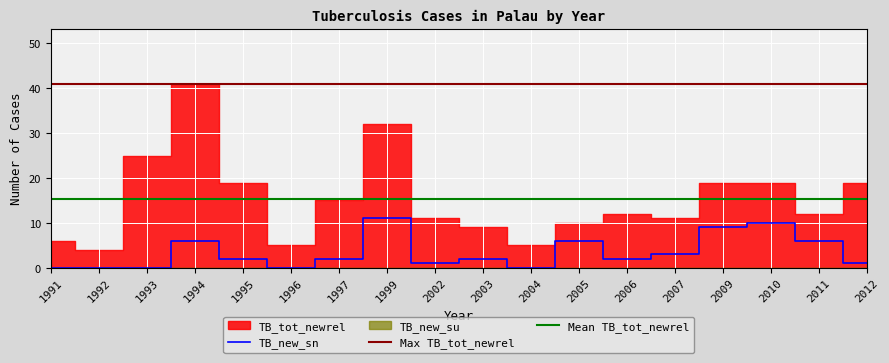

At which category does TB_tot_newrel reach its first local peak?

1994